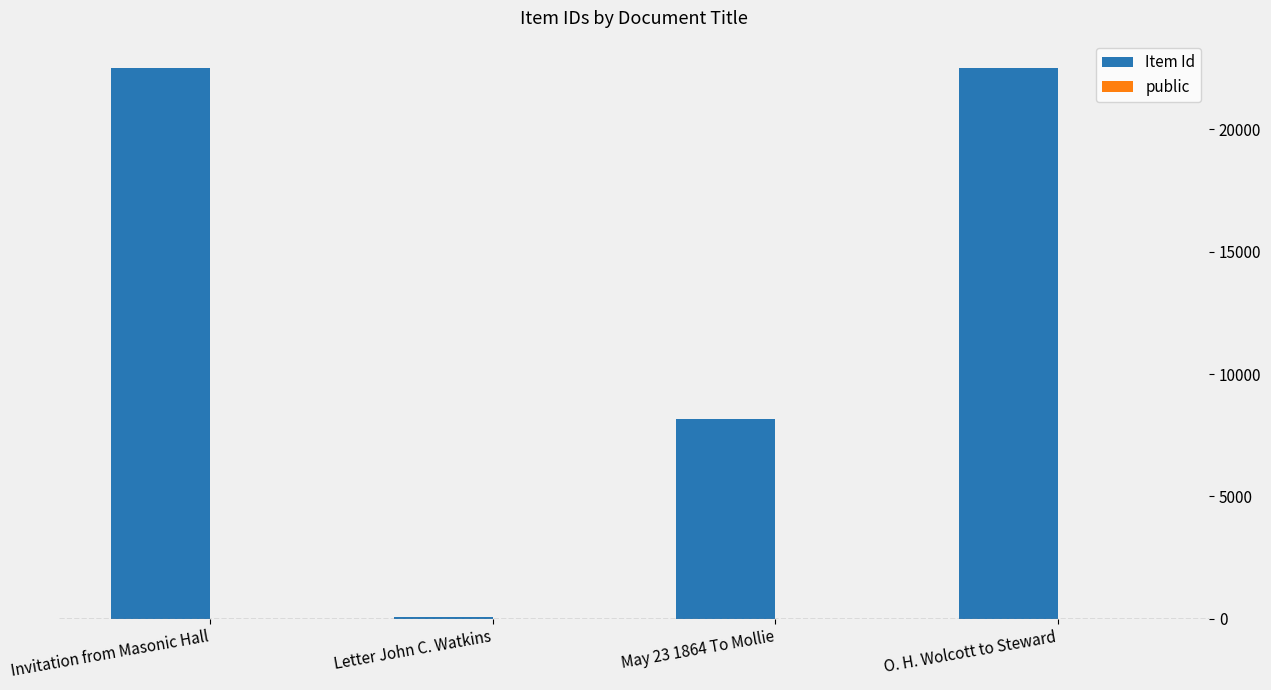

What is the average value of the Item Id series?

13309